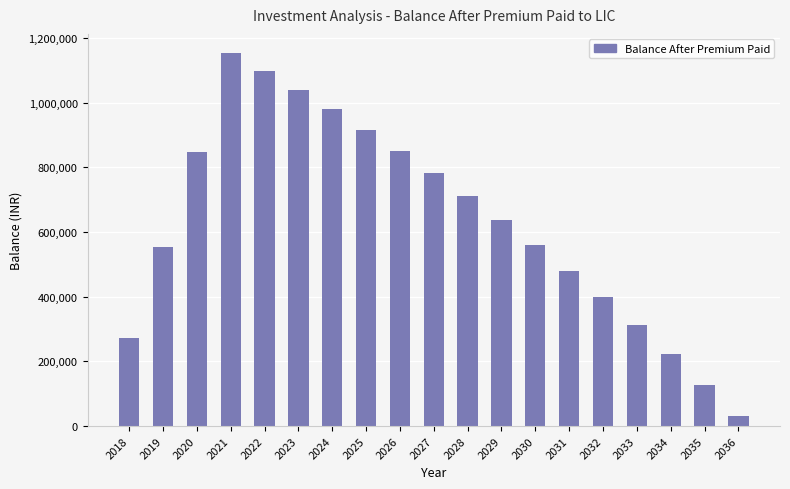

What is the change in value from 2018 to 2032?

+125962.9